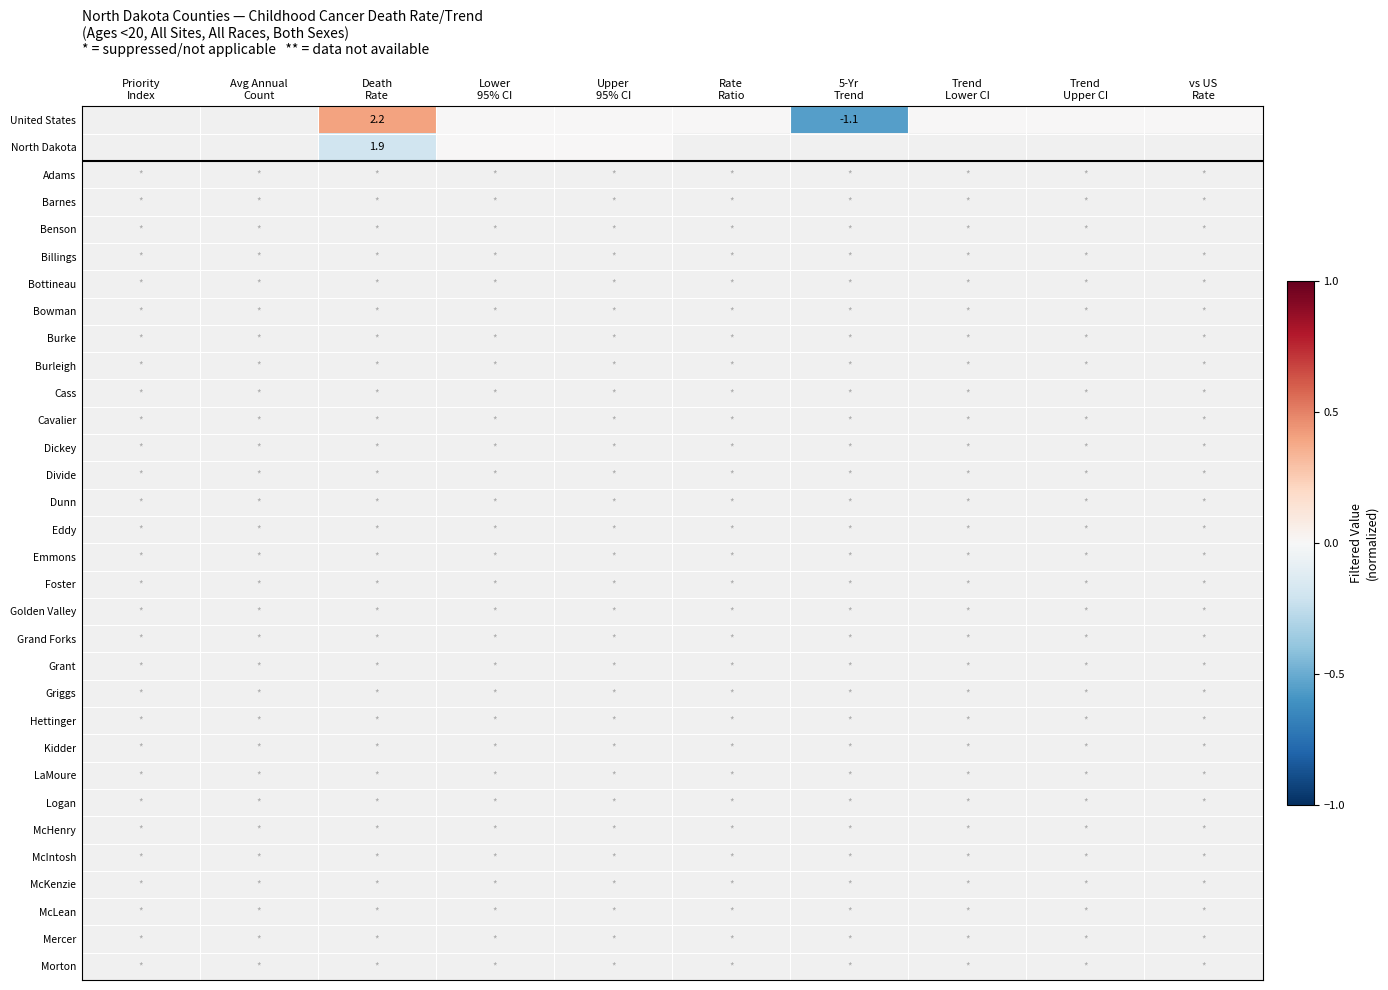

How many data points does each series have?

10